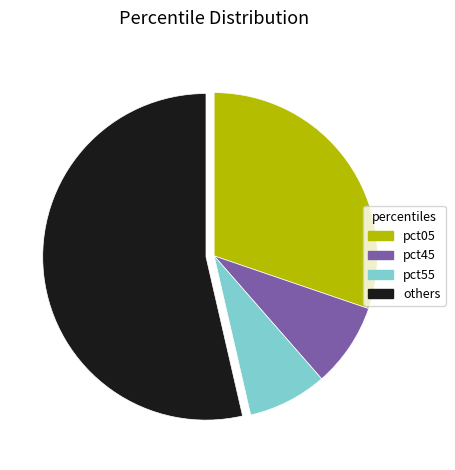

Is it true that pct45 is 8% of the pie?

True